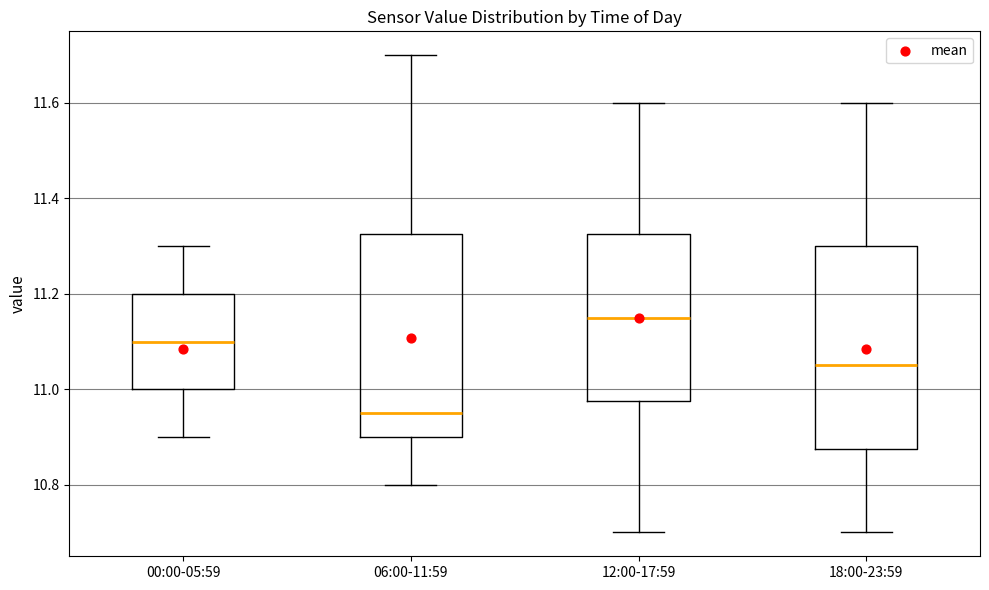

Which box's median line is the highest?

12:00-17:59